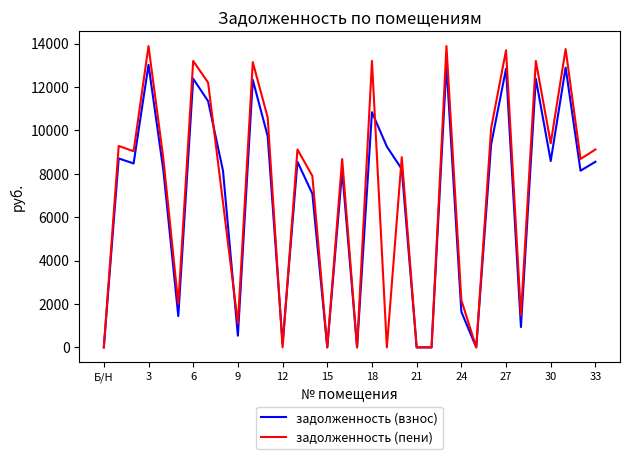

True or false: задолженность (пени) has more than 2 interior local peaks.

True